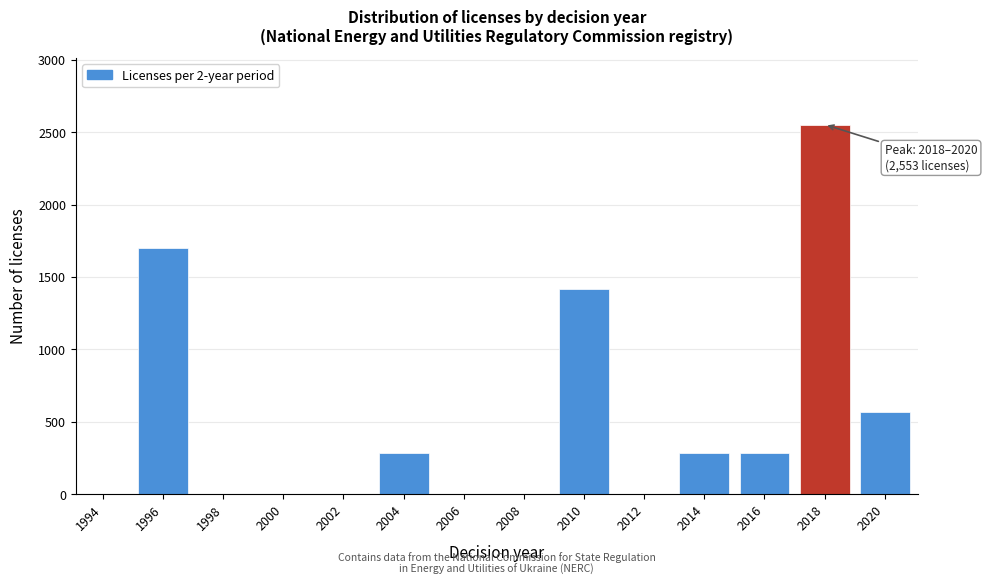

Reading right to left, extract all data points from this chart.

2020=567	2018=2553	2016=283	2014=283	2012=0	2010=1418	2008=0	2006=0	2004=283	2002=0	2000=0	1998=0	1996=1702	1994=0